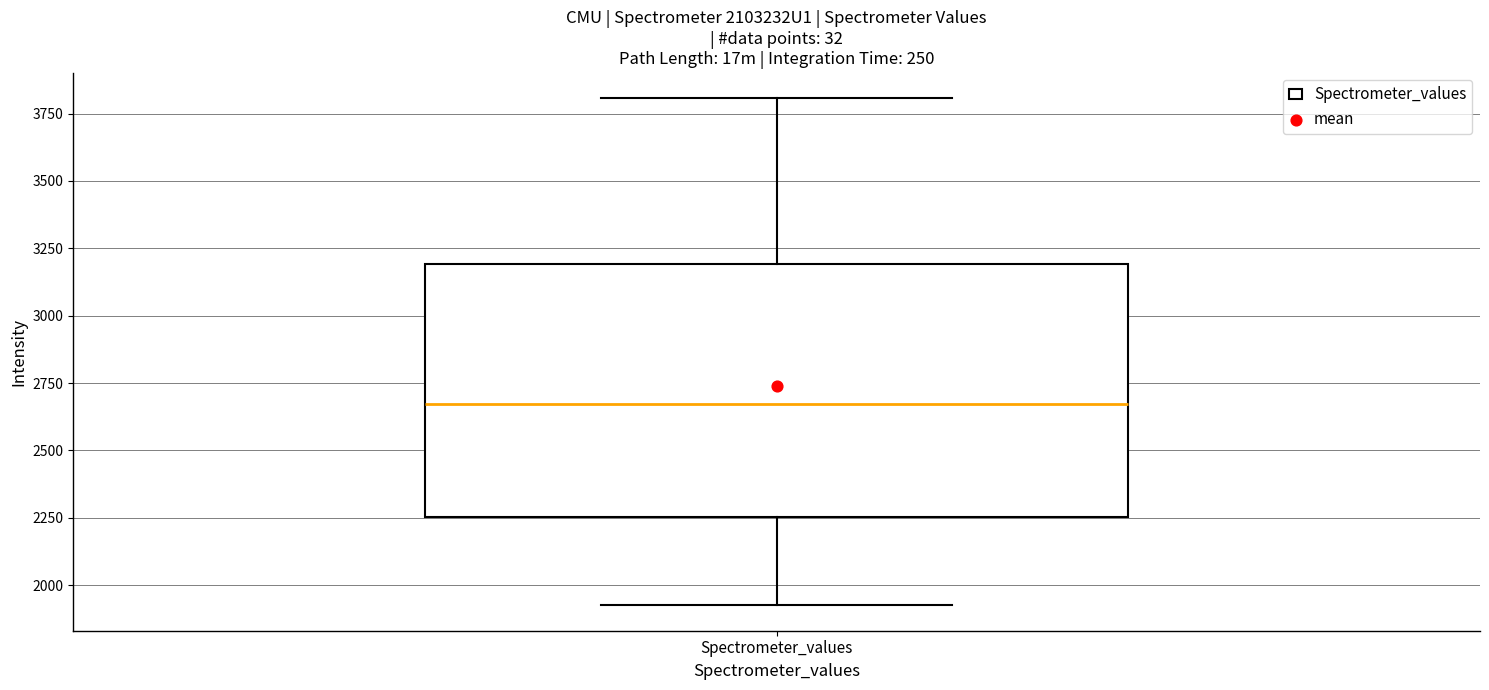

Transcribe this box plot: give where the median line is, the range the box spans, and where the two whiskers end, as read against the y-axis. The values are not printed on the chart, so give them approximately, as read against the axis.

median 2650, box 2250 to 3200, whiskers 1950 to 3800